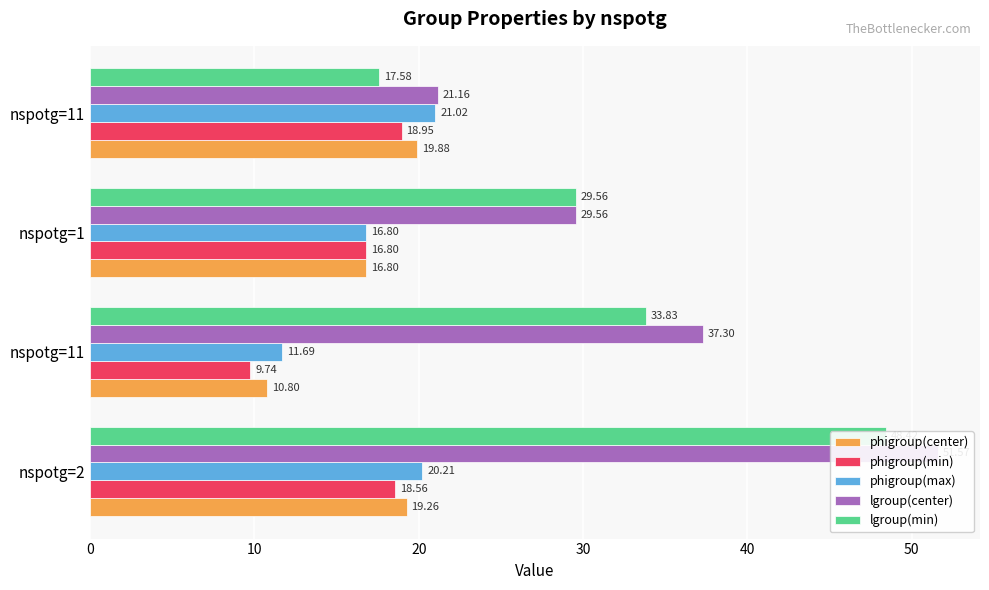

How many values in the phigroup(center) series exceed 19?

2